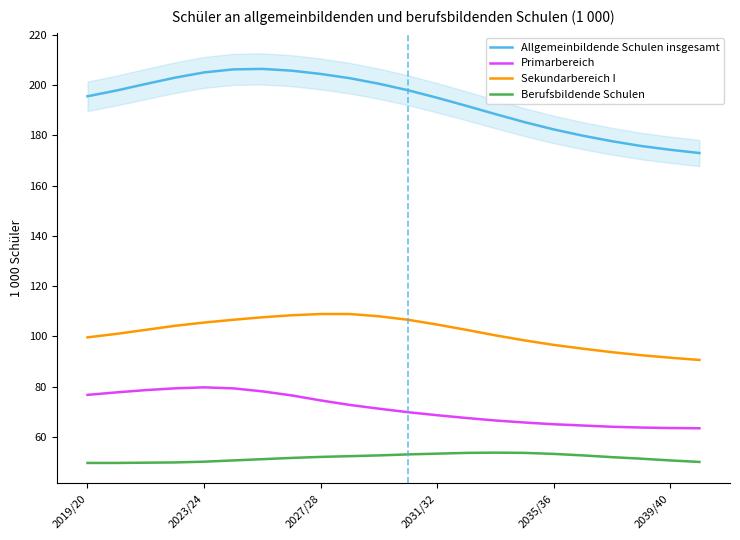

What is the lowest value of the Primarbereich series?

63.4